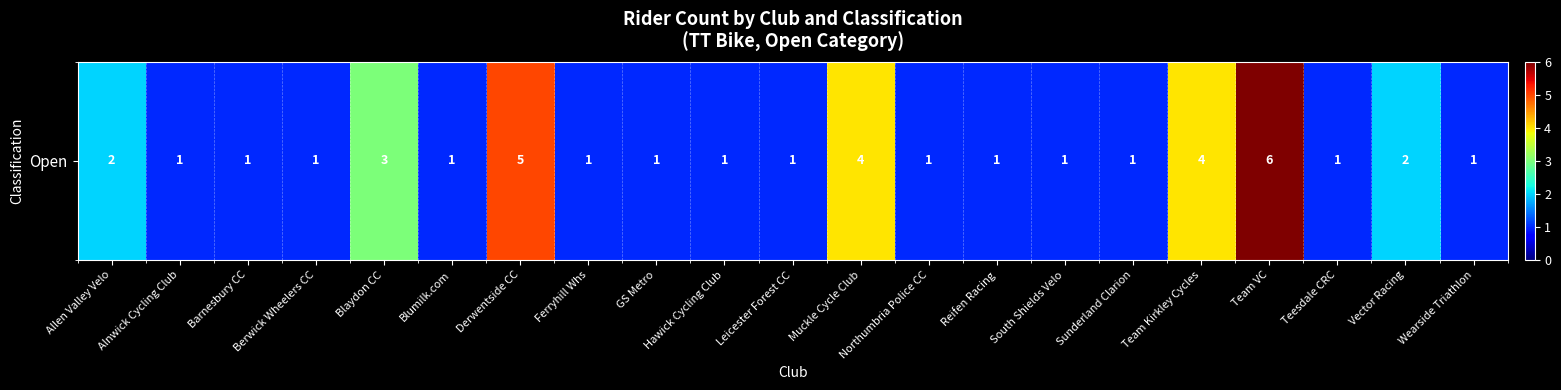

Count the number of categories in the chart.

21